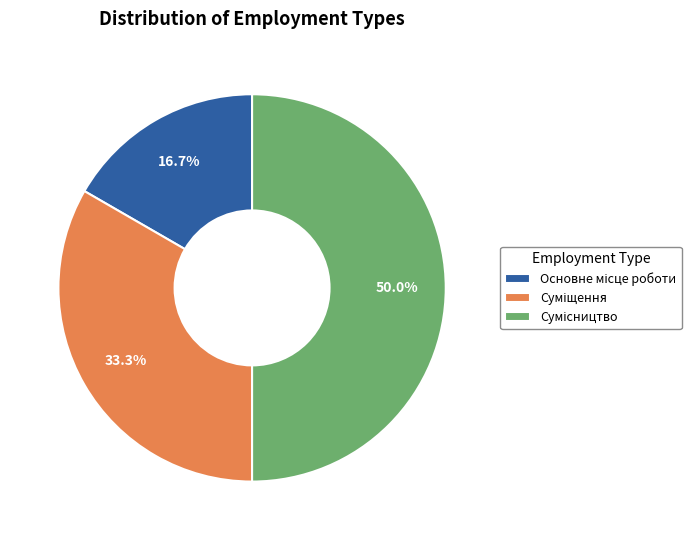

To the nearest percent, what is the difference between the Суміщення and Основне місце роботи slice percentages?

17%